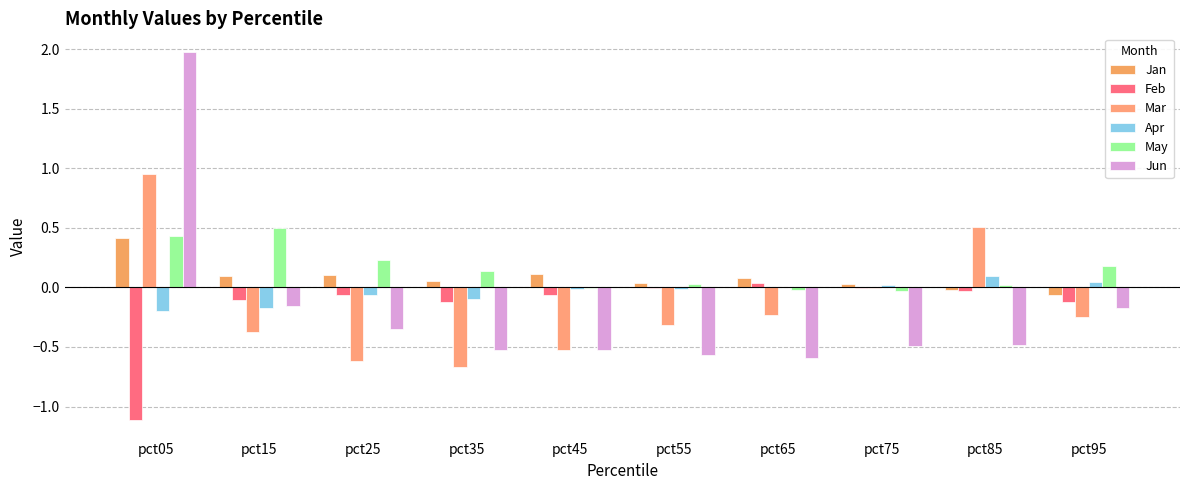

True or false: Jan has a value of 0.0 at pct75.

True